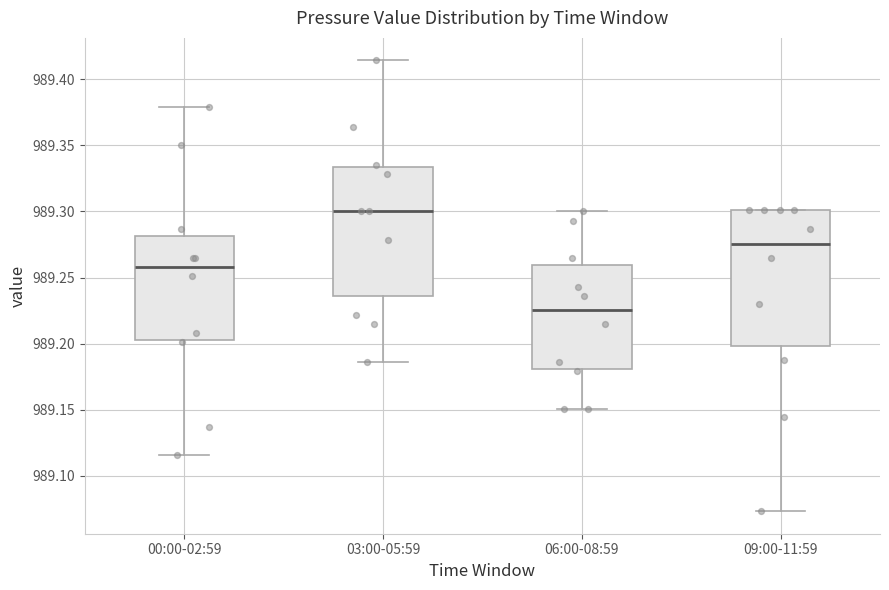

Which box has the lowest median line?

06:00-08:59